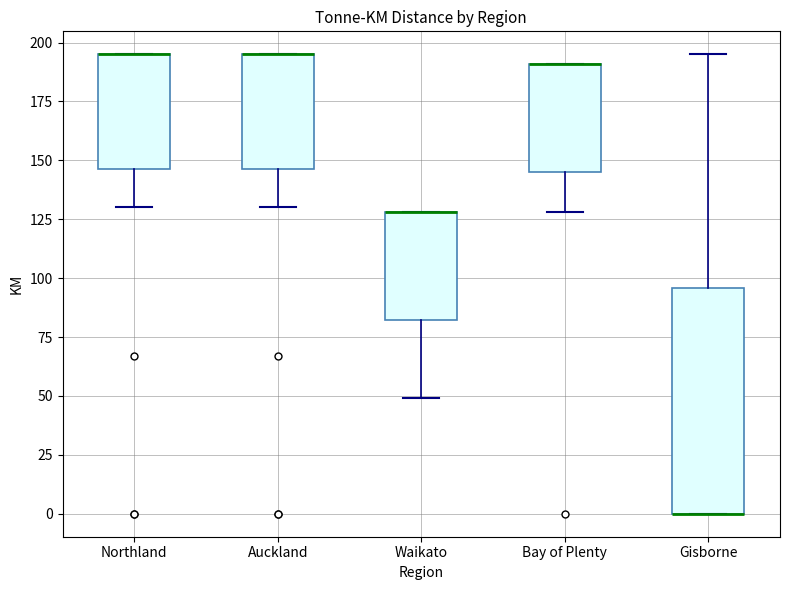

Reading left to right, read every box against the y-axis: the position of its median line, the range the box covers, and the ends of its whiskers. The values are not printed on the chart, so give them approximately, as read against the axis.

Northland: median 195 (drawn on the box's upper edge), box 145 to 195, whiskers 130 to 195
Auckland: median 195 (drawn on the box's upper edge), box 145 to 195, whiskers 130 to 195
Waikato: median 130 (drawn on the box's upper edge), box 80 to 130, whiskers 50 to 130
Bay of Plenty: median 190 (drawn on the box's upper edge), box 145 to 190, whiskers 130 to 190
Gisborne: median 0 (drawn on the box's lower edge), box 0 to 95, whiskers 0 to 195